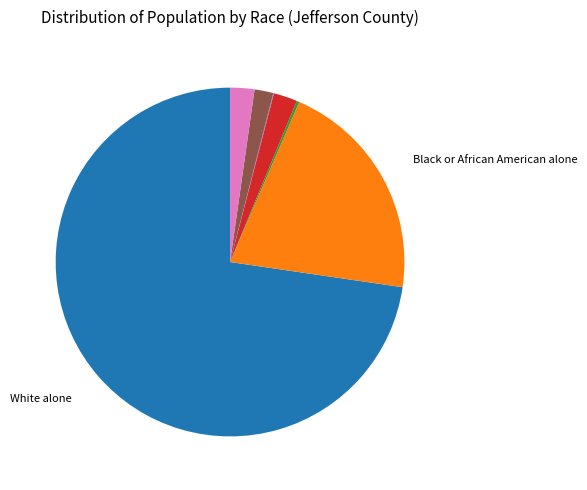

Is there a majority slice in this chart?

Yes